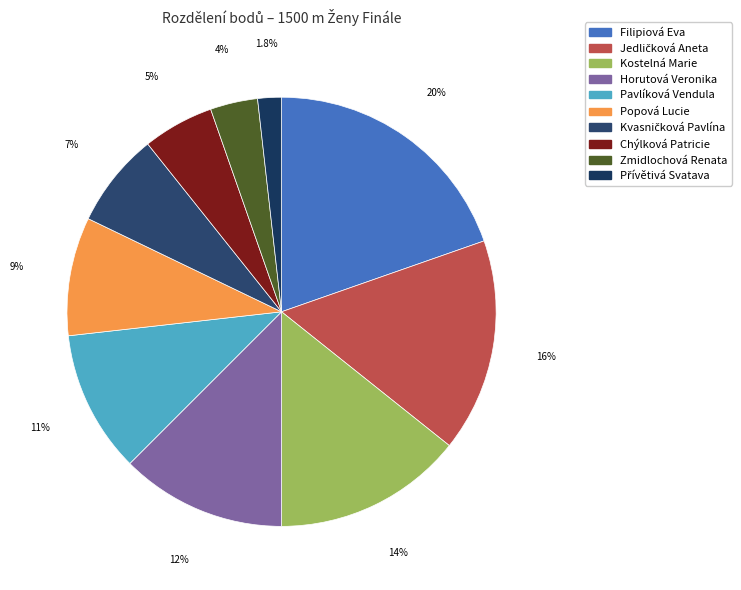

Rank the categories by value from lowest to highest.

Přívětivá Svatava, Zmidlochová Renata, Chýlková Patricie, Kvasničková Pavlína, Popová Lucie, Pavlíková Vendula, Horutová Veronika, Kostelná Marie, Jedličková Aneta, Filipiová Eva